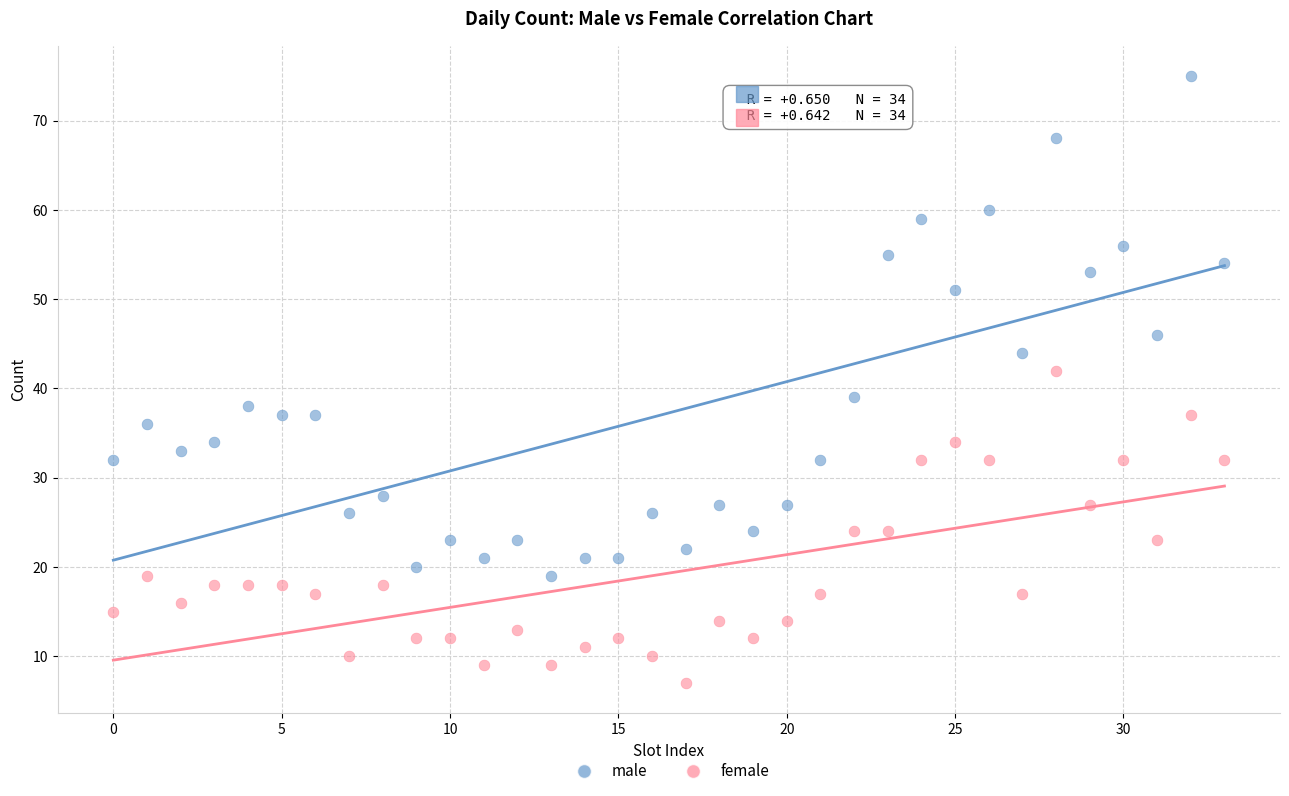

Which series contains the highest Y value?

male